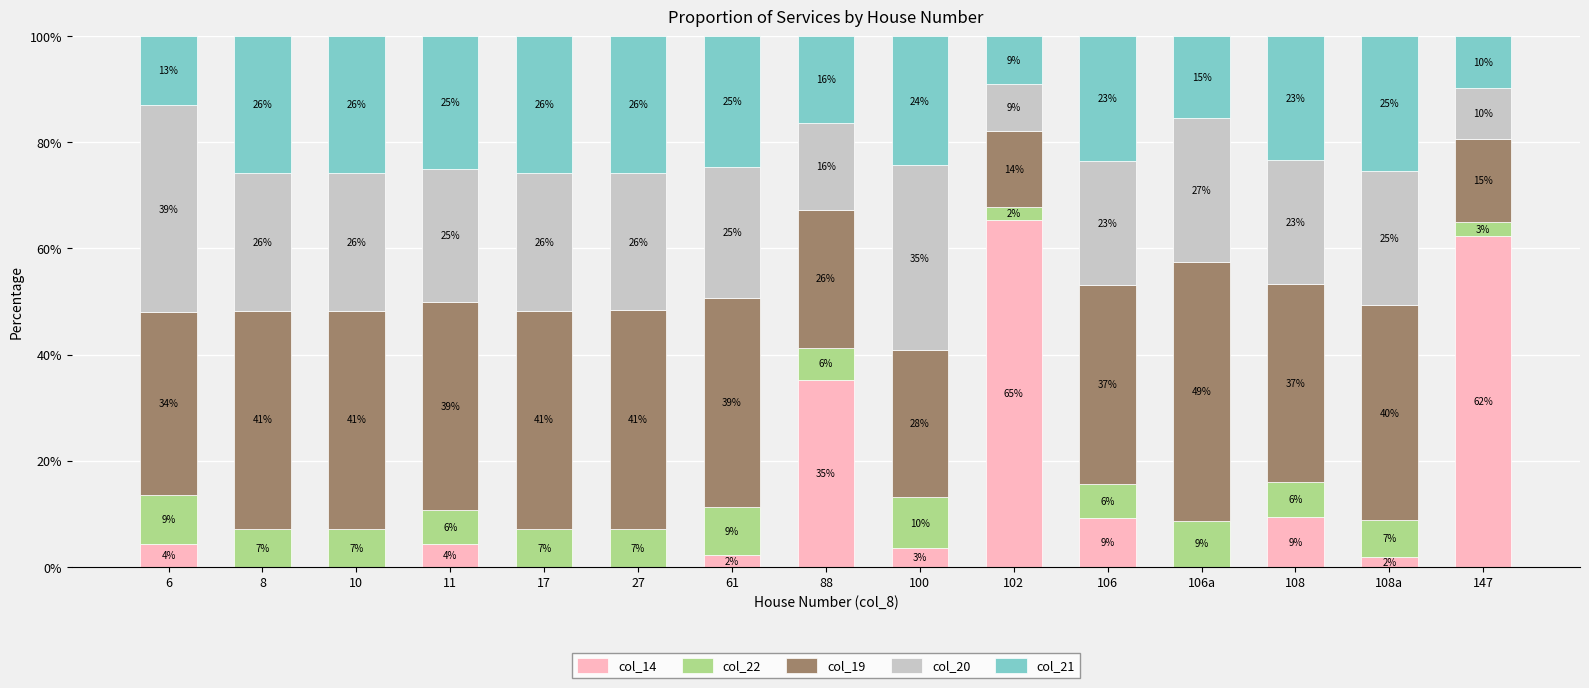

Which series has the largest total across all categories?

col_19